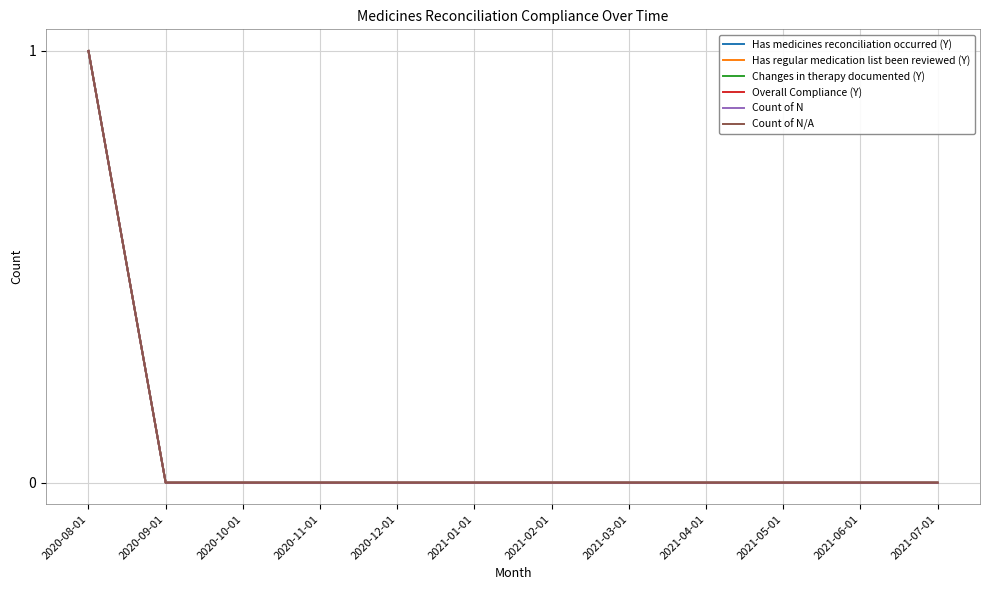

Does the chart display data point markers on the line(s)?

No